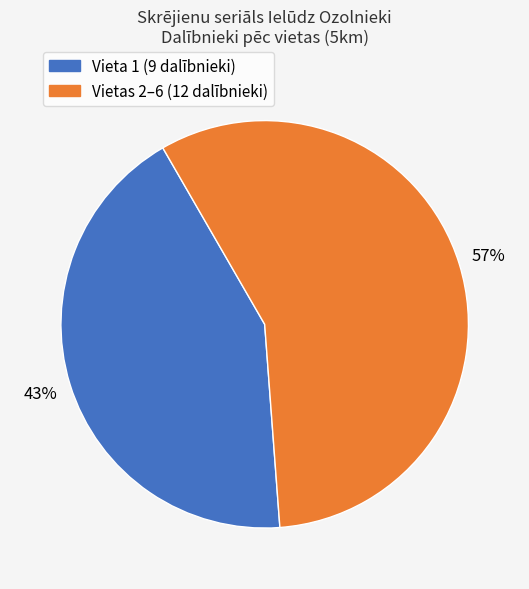

To the nearest percent, what is the difference between the largest and smallest slice percentages?

14%